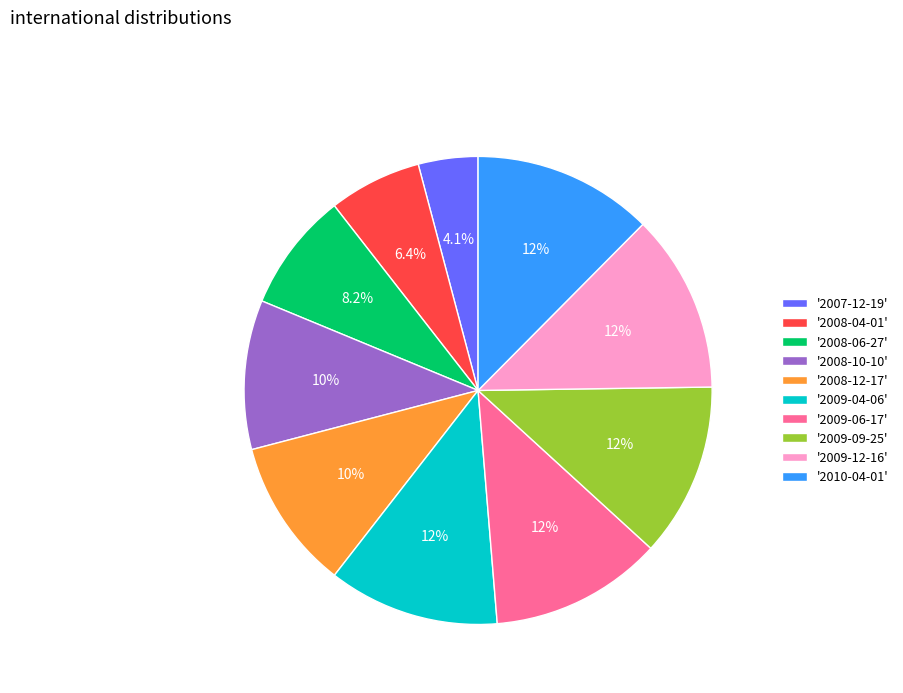

Do '2009-09-25' and '2009-12-16' together represent more than half of the pie?

No